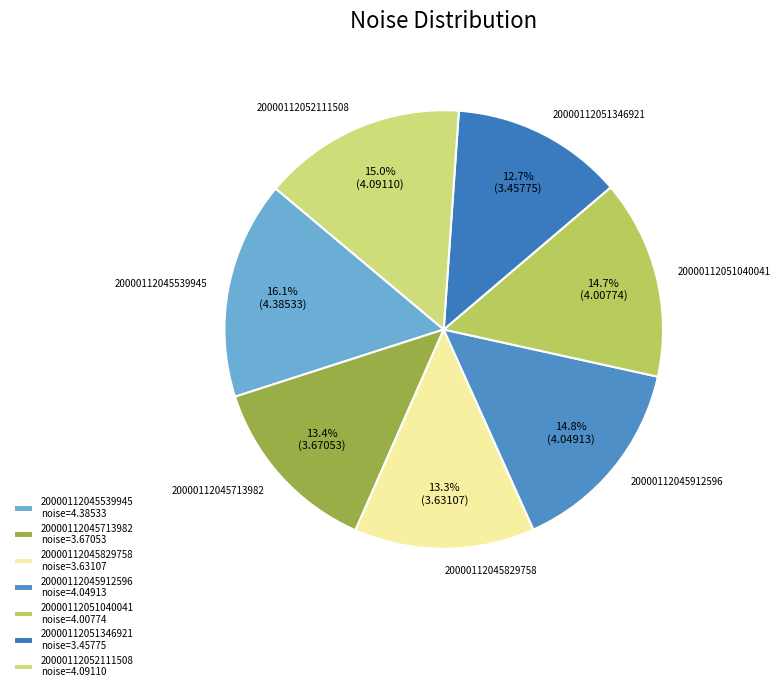

Approximately how many times larger is the value at 20000112051040041 compared to 20000112045912596?

1.0